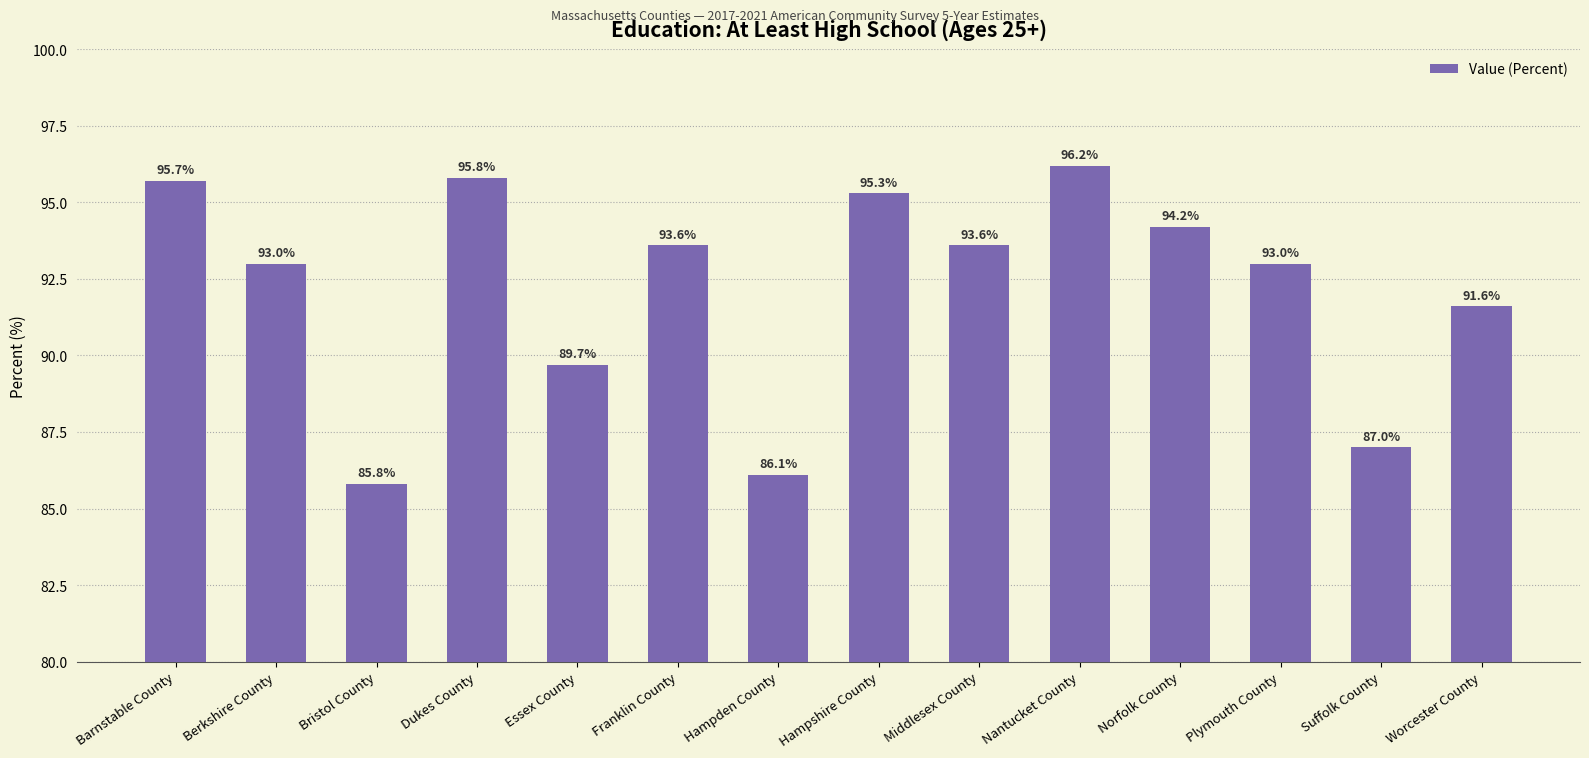

What is the difference between the values at Plymouth County and Franklin County?

0.6